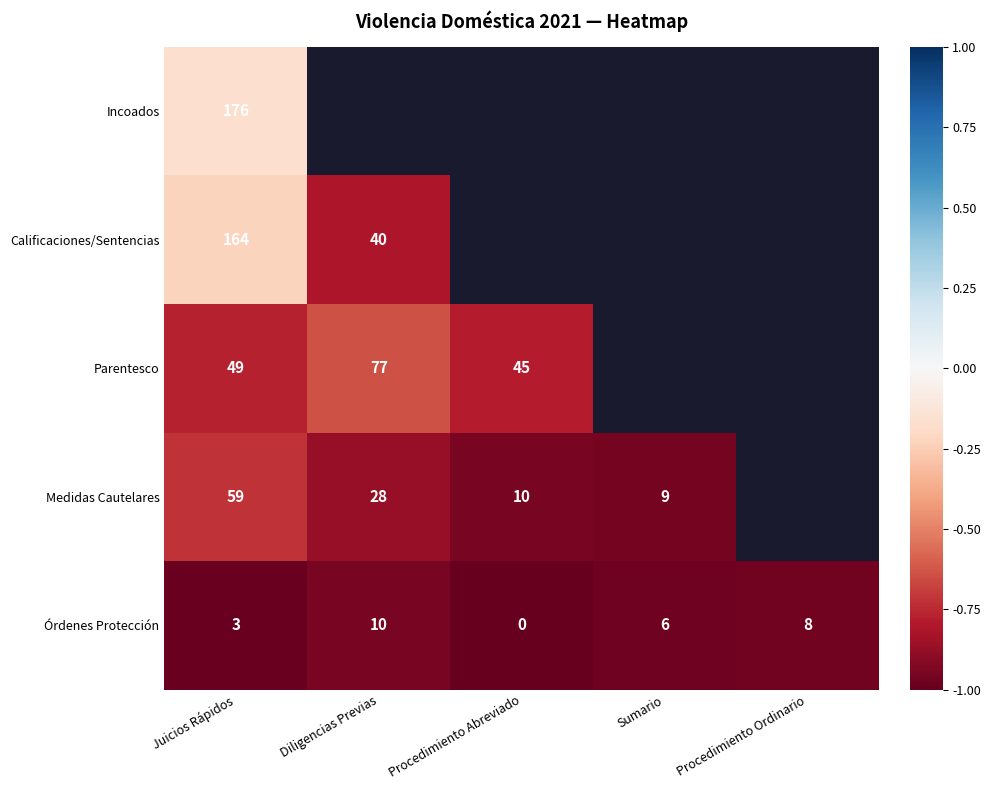

Count the number of categories in the chart.

5